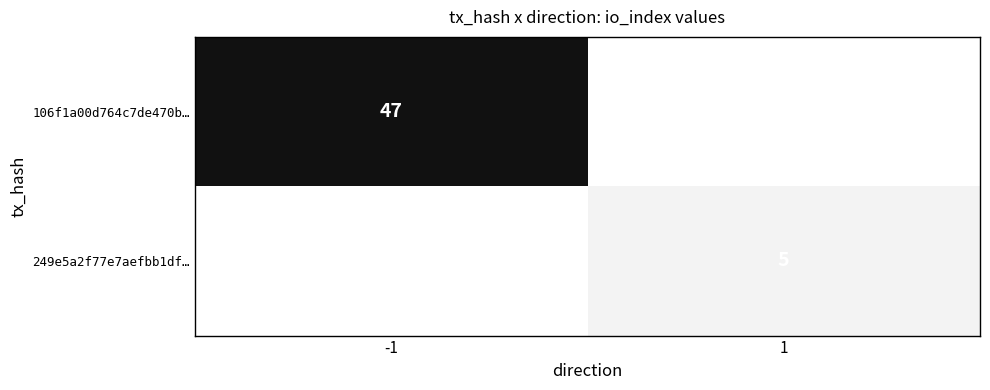

The value of 106f1a00d764c7de470b… at -1 is 47. True or false?

True